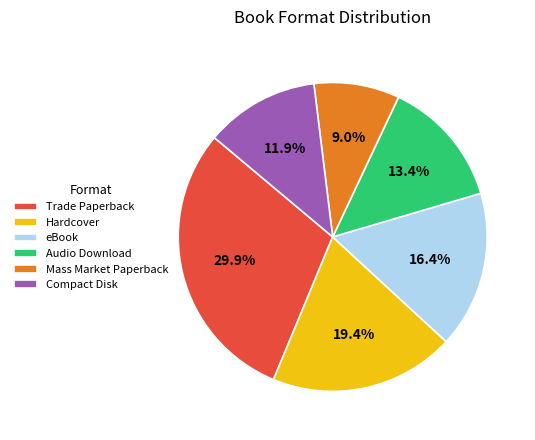

To the nearest percent, what portion does Audio Download represent?

13%